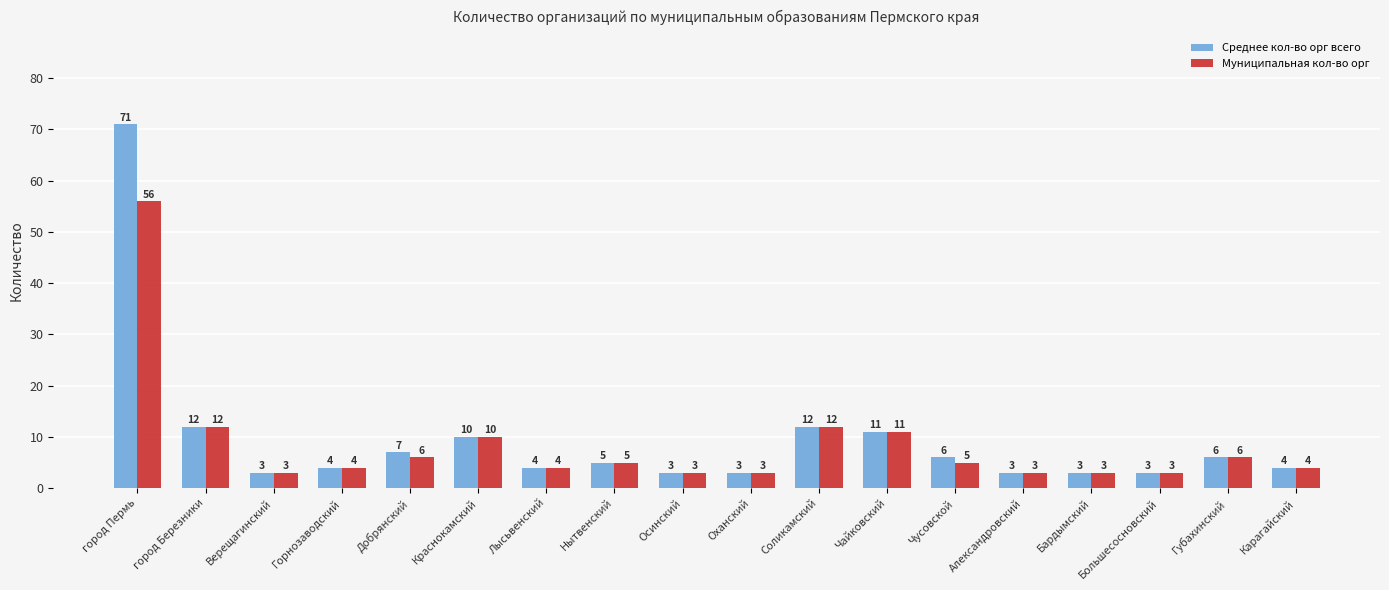

List the series in order of their peak value, lowest first.

Муниципальная кол-во орг, Среднее кол-во орг всего